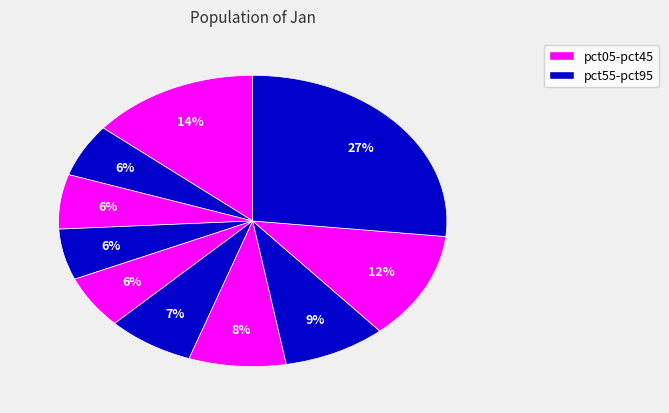

How many segments does this pie chart have?

10